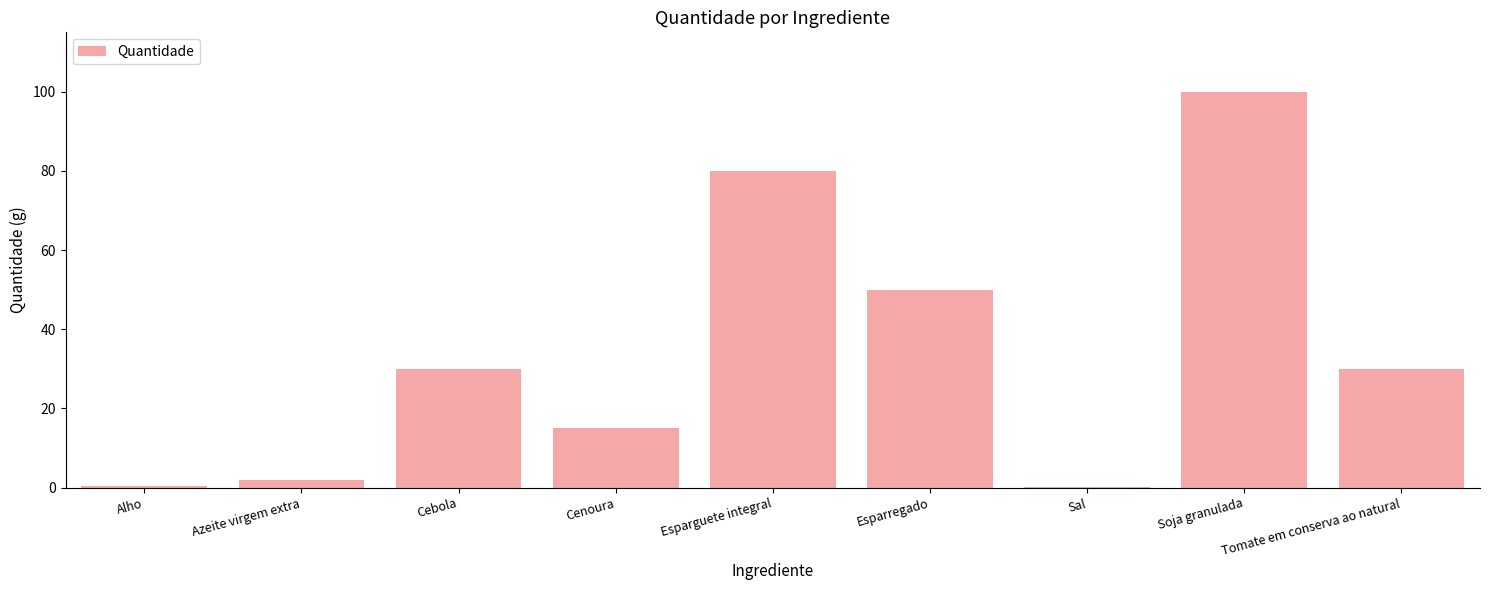

Between Esparguete integral and Sal, which is larger?

Esparguete integral